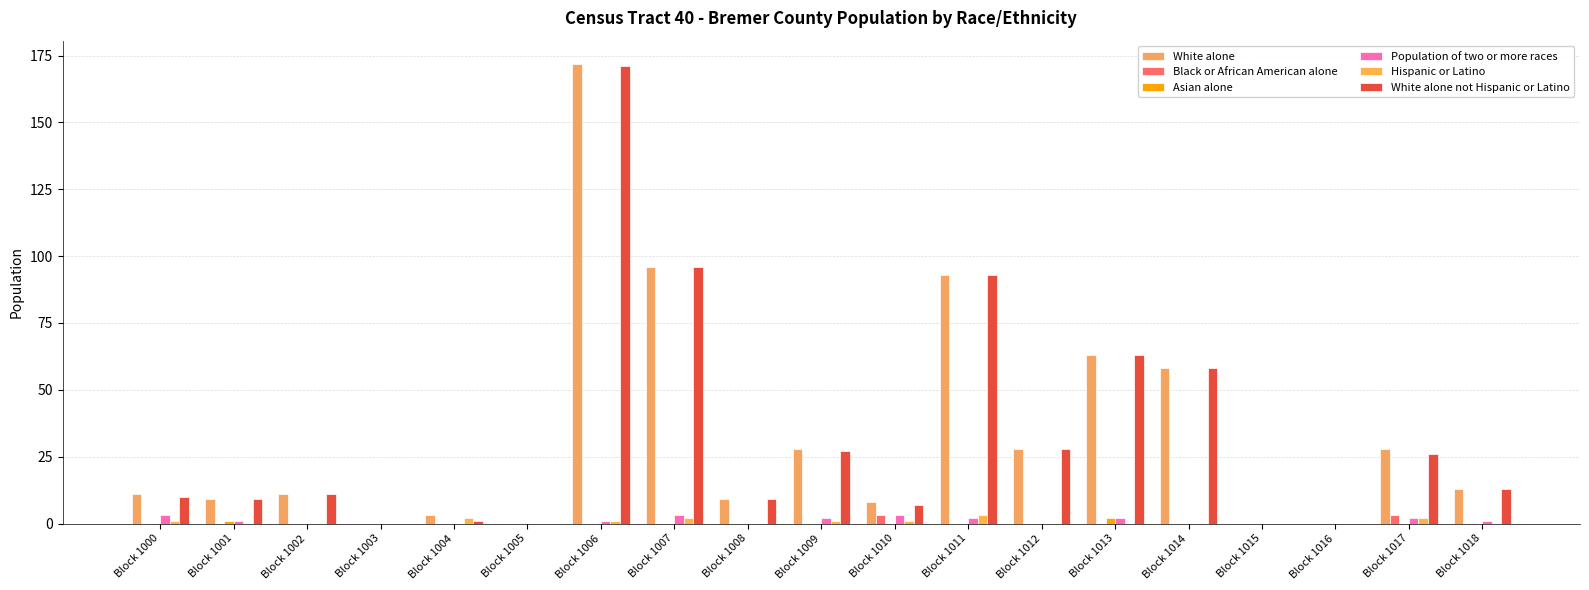

Does the chart contain stacked bars?

No